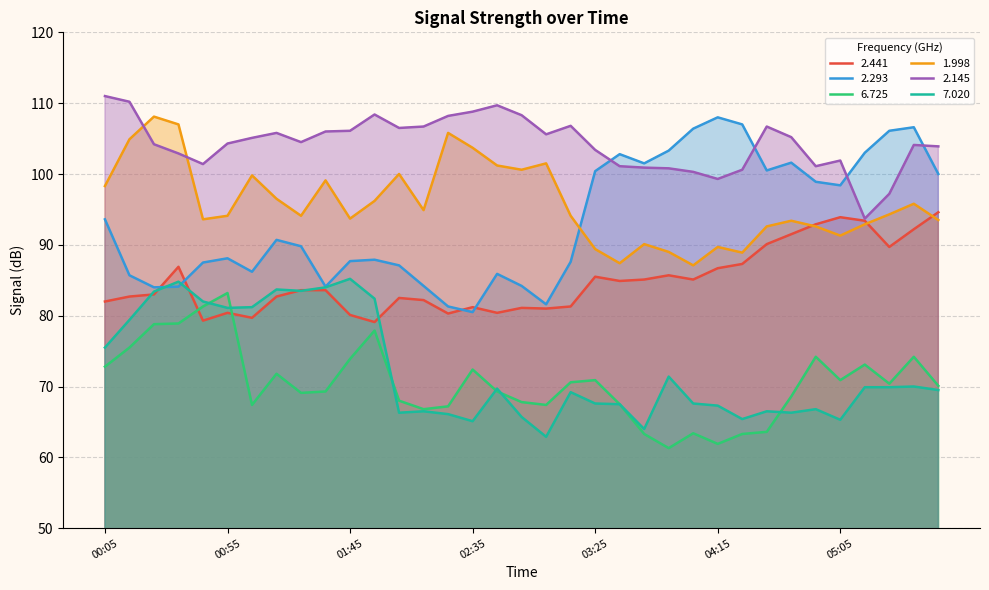

Reading left to right, what are all the values shown in this chart?

2.441: 00:05=82.0	00:15=82.7	00:25=83.0	00:35=86.9	00:45=79.3	00:55=80.4	01:05=79.7	01:15=82.7	01:25=83.6	01:35=83.6	01:45=80.1	01:55=79.1	02:05=82.5	02:15=82.2	02:25=80.3	02:35=81.2	02:45=80.4	02:55=81.1	03:05=81.0	03:15=81.3	03:25=85.5	03:35=84.9	03:45=85.1	03:55=85.7	04:05=85.1	04:15=86.7	04:25=87.3	04:35=90.1	04:45=91.5	04:55=92.9	05:05=93.9	05:15=93.4	05:25=89.7	05:35=92.2	06:35=94.6
2.293: 00:05=93.6	00:15=85.7	00:25=84.0	00:35=84.1	00:45=87.5	00:55=88.1	01:05=86.2	01:15=90.7	01:25=89.8	01:35=84.1	01:45=87.7	01:55=87.9	02:05=87.1	02:15=84.2	02:25=81.3	02:35=80.5	02:45=85.9	02:55=84.2	03:05=81.6	03:15=87.6	03:25=100.4	03:35=102.8	03:45=101.5	03:55=103.3	04:05=106.4	04:15=108.0	04:25=107.0	04:35=100.5	04:45=101.6	04:55=98.9	05:05=98.4	05:15=103.0	05:25=106.1	05:35=106.6	06:35=100.0
6.725: 00:05=72.8	00:15=75.5	00:25=78.8	00:35=78.9	00:45=81.3	00:55=83.2	01:05=67.4	01:15=71.8	01:25=69.1	01:35=69.3	01:45=73.9	01:55=77.9	02:05=68.0	02:15=66.8	02:25=67.2	02:35=72.4	02:45=69.3	02:55=67.8	03:05=67.4	03:15=70.6	03:25=70.9	03:35=67.5	03:45=63.3	03:55=61.3	04:05=63.4	04:15=61.9	04:25=63.3	04:35=63.6	04:45=68.6	04:55=74.2	05:05=70.9	05:15=73.1	05:25=70.4	05:35=74.2	06:35=70.1
1.998: 00:05=98.3	00:15=104.9	00:25=108.1	00:35=107.0	00:45=93.6	00:55=94.1	01:05=99.8	01:15=96.5	01:25=94.1	01:35=99.1	01:45=93.7	01:55=96.2	02:05=100.0	02:15=94.9	02:25=105.8	02:35=103.7	02:45=101.2	02:55=100.6	03:05=101.5	03:15=94.1	03:25=89.4	03:35=87.4	03:45=90.1	03:55=89.0	04:05=87.1	04:15=89.7	04:25=88.9	04:35=92.6	04:45=93.4	04:55=92.6	05:05=91.3	05:15=92.9	05:25=94.3	05:35=95.8	06:35=93.5
2.145: 00:05=111.0	00:15=110.2	00:25=104.2	00:35=102.9	00:45=101.4	00:55=104.3	01:05=105.1	01:15=105.8	01:25=104.5	01:35=106.0	01:45=106.1	01:55=108.4	02:05=106.5	02:15=106.7	02:25=108.2	02:35=108.8	02:45=109.7	02:55=108.3	03:05=105.6	03:15=106.8	03:25=103.4	03:35=101.1	03:45=100.9	03:55=100.8	04:05=100.3	04:15=99.3	04:25=100.6	04:35=106.7	04:45=105.2	04:55=101.1	05:05=101.9	05:15=93.7	05:25=97.2	05:35=104.1	06:35=103.9
7.020: 00:05=75.5	00:15=79.4	00:25=83.4	00:35=84.8	00:45=82.0	00:55=81.1	01:05=81.2	01:15=83.7	01:25=83.5	01:35=84.0	01:45=85.2	01:55=82.4	02:05=66.3	02:15=66.5	02:25=66.1	02:35=65.1	02:45=69.7	02:55=65.7	03:05=62.9	03:15=69.2	03:25=67.6	03:35=67.5	03:45=64.0	03:55=71.4	04:05=67.6	04:15=67.3	04:25=65.4	04:35=66.5	04:45=66.3	04:55=66.8	05:05=65.3	05:15=69.9	05:25=69.9	05:35=70.0	06:35=69.5